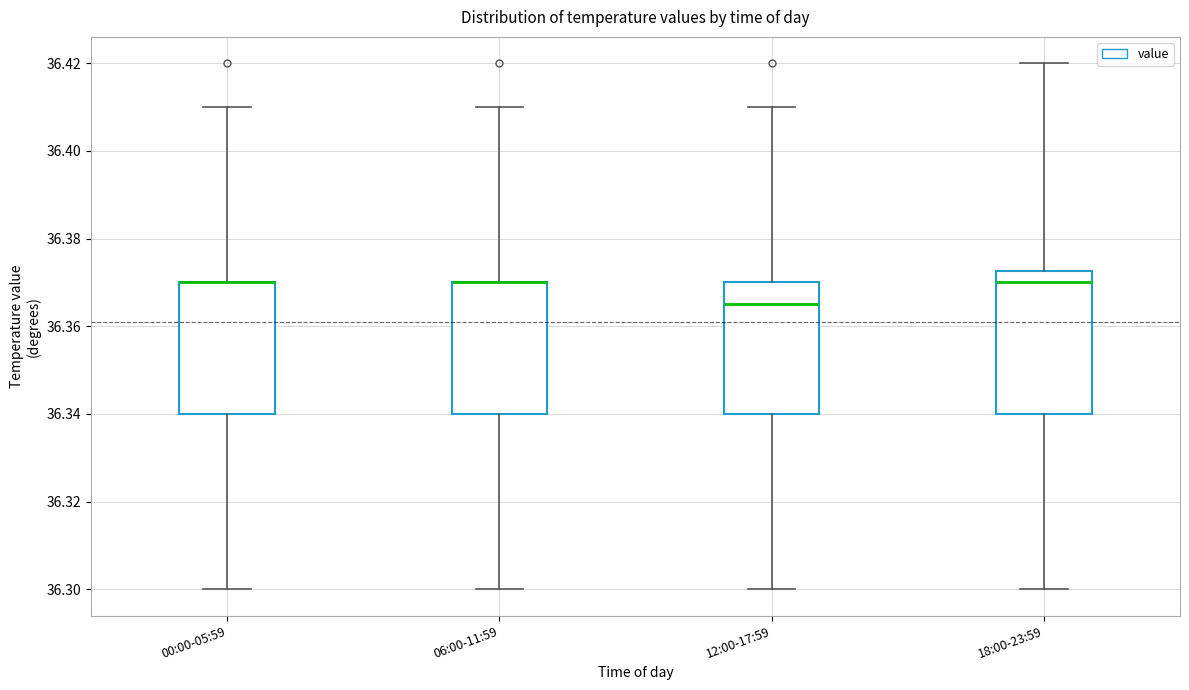

Reading left to right, transcribe this box plot: for each box, give where its median line is, the range the box spans, and where its two whiskers end, as read against the y-axis. The values are not printed on the chart, so give them approximately, as read against the axis.

00:00-05:59: median 36.370 (drawn on the box's upper edge), box 36.340 to 36.370, whiskers 36.300 to 36.410
06:00-11:59: median 36.370 (drawn on the box's upper edge), box 36.340 to 36.370, whiskers 36.300 to 36.410
12:00-17:59: median 36.366, box 36.340 to 36.370, whiskers 36.300 to 36.410
18:00-23:59: median 36.370, box 36.340 to 36.372, whiskers 36.300 to 36.420